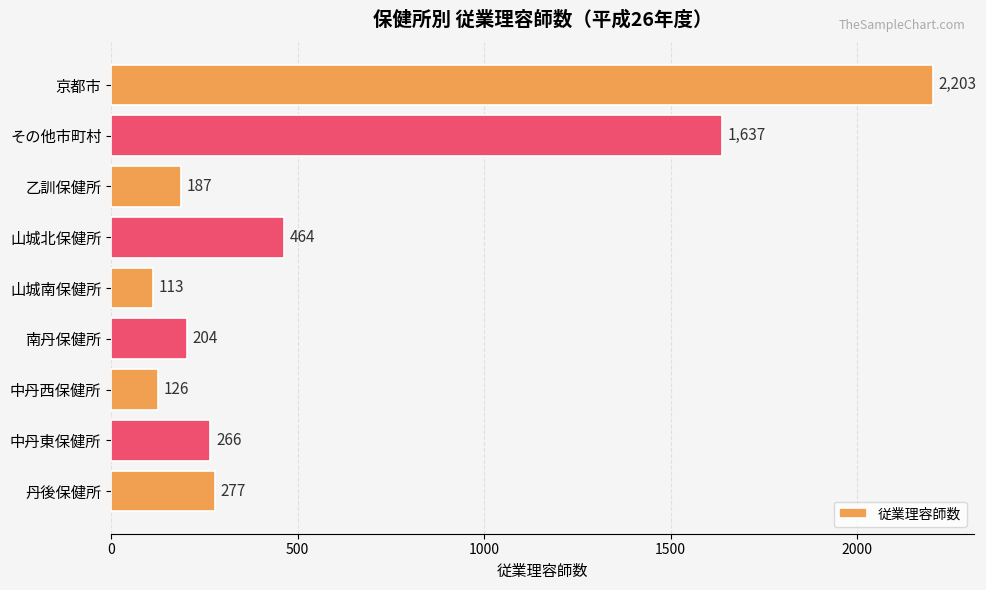

What is the value of the 8th bar from the top?

266